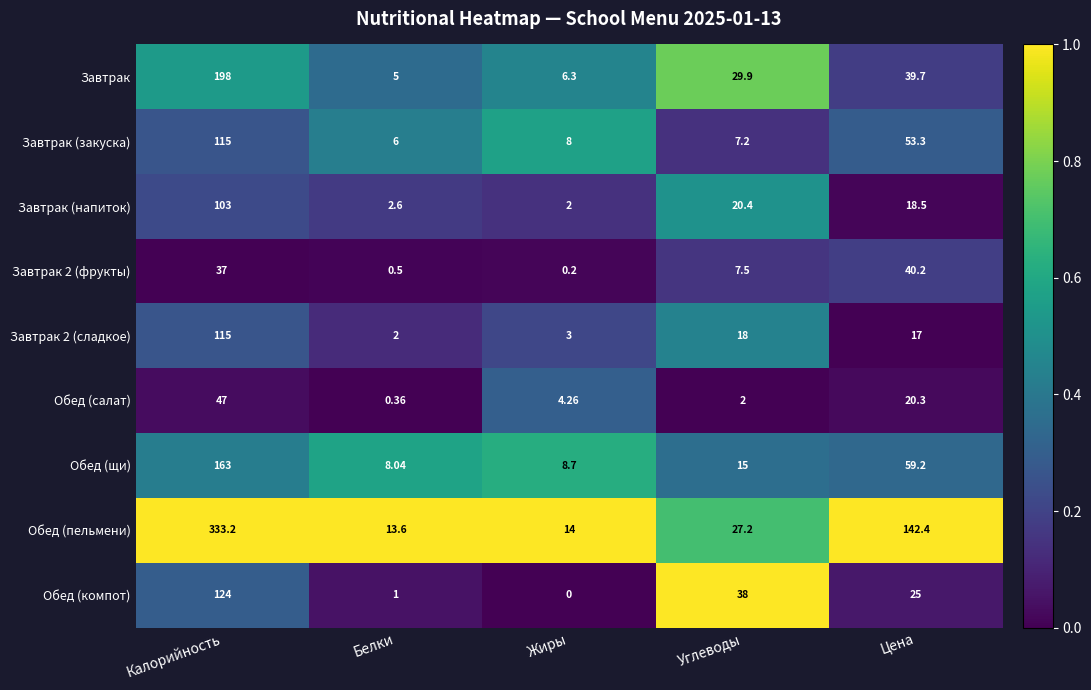

Which label corresponds to the smallest value in the chart?

Жиры